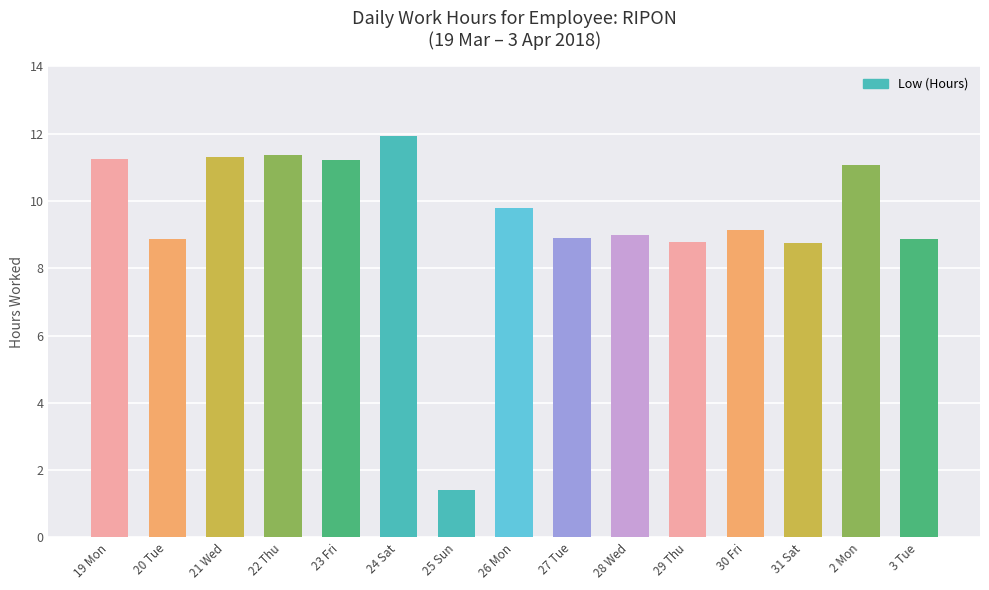

What is the difference between the second highest and second lowest values?

2.6